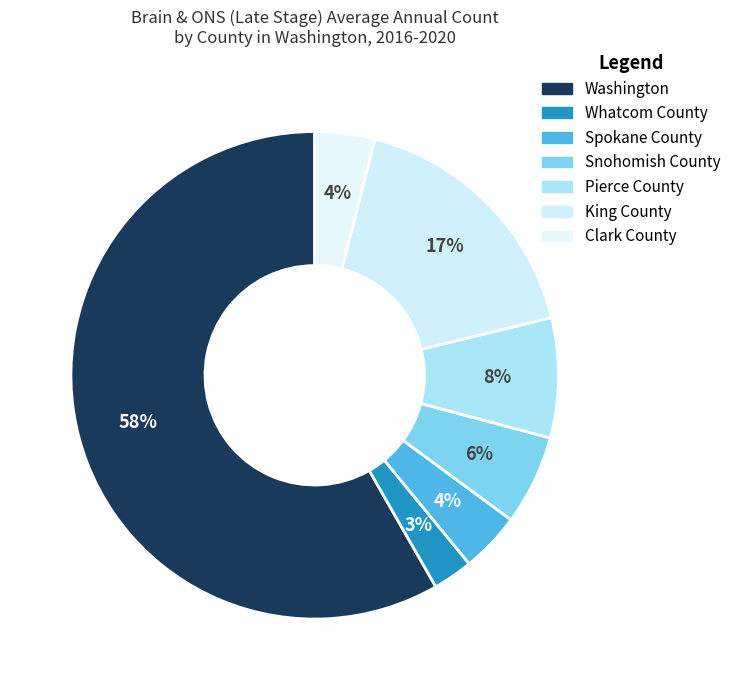

How many slices are in this pie chart?

7